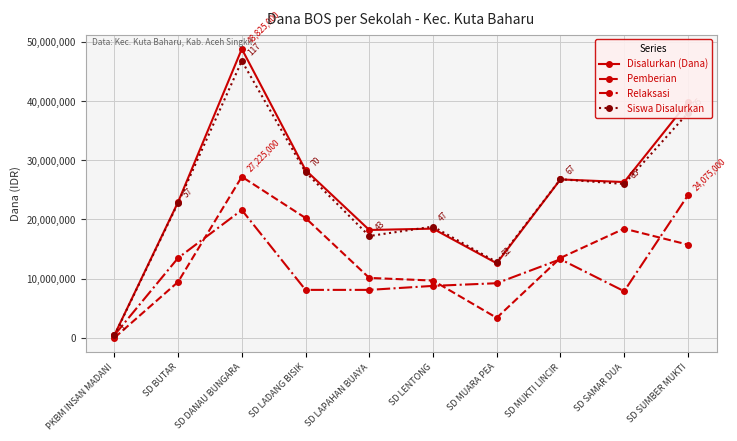

Reading left to right, what are all the values shown in this chart?

Disalurkan (Dana): PKBM INSAN MADANI=450000	SD BUTAR=22950000	SD DANAU BUNGARA=48825000	SD LADANG BISIK=28350000	SD LAPAHAN BUAYA=18225000	SD LENTONG=18450000	SD MUARA PEA=12600000	SD MUKTI LINCIR=26775000	SD SAMAR DUA=26325000	SD SUMBER MUKTI=39825000
Pemberian: PKBM INSAN MADANI=0	SD BUTAR=9450000	SD DANAU BUNGARA=27225000	SD LADANG BISIK=20250000	SD LAPAHAN BUAYA=10125000	SD LENTONG=9675000	SD MUARA PEA=3375000	SD MUKTI LINCIR=13500000	SD SAMAR DUA=18450000	SD SUMBER MUKTI=15750000
Relaksasi: PKBM INSAN MADANI=450000	SD BUTAR=13500000	SD DANAU BUNGARA=21600000	SD LADANG BISIK=8100000	SD LAPAHAN BUAYA=8100000	SD LENTONG=8775000	SD MUARA PEA=9225000	SD MUKTI LINCIR=13275000	SD SAMAR DUA=7875000	SD SUMBER MUKTI=24075000
Siswa Disalurkan: PKBM INSAN MADANI=400000	SD BUTAR=22800000	SD DANAU BUNGARA=46800000	SD LADANG BISIK=28000000	SD LAPAHAN BUAYA=17200000	SD LENTONG=18800000	SD MUARA PEA=12800000	SD MUKTI LINCIR=26800000	SD SAMAR DUA=26000000	SD SUMBER MUKTI=38000000